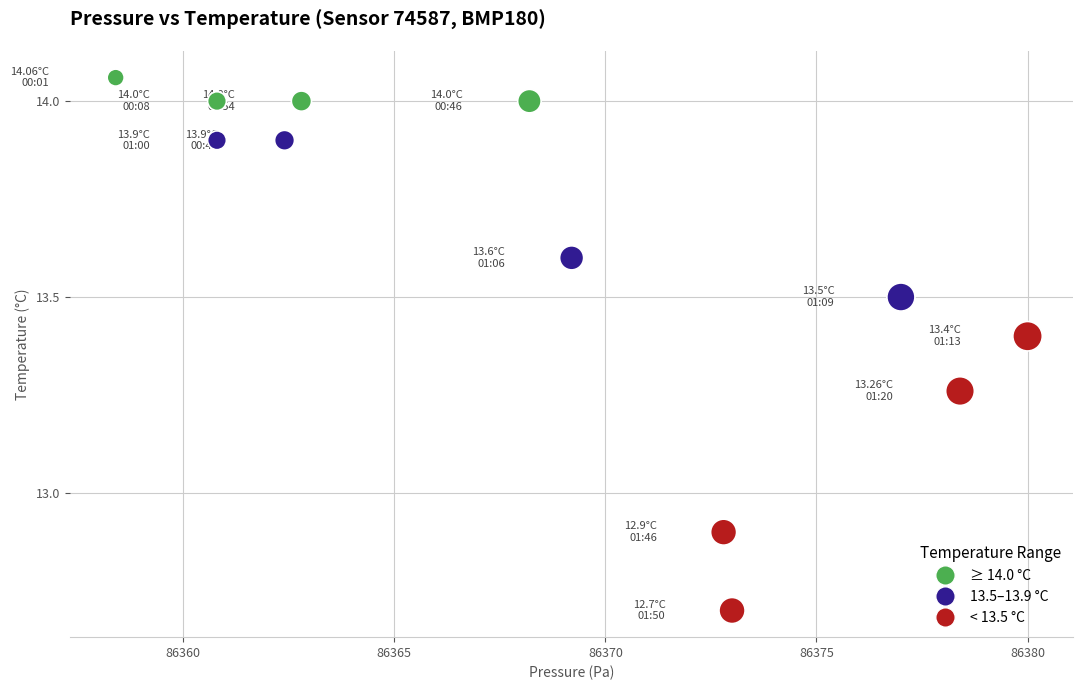

What is the range of X values (max minus min)?

21.6